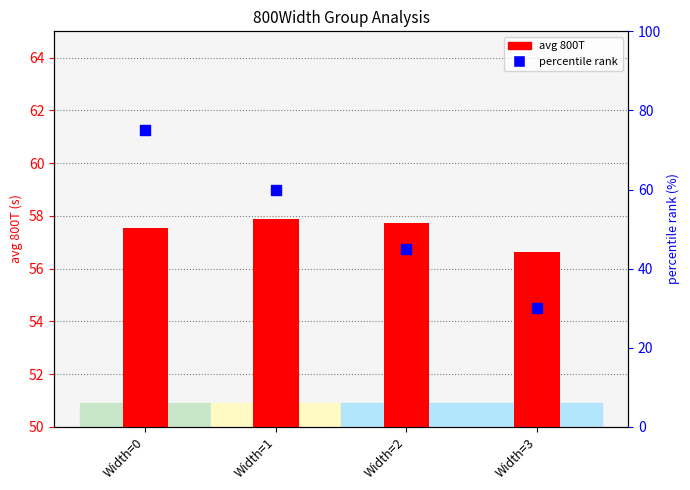

Which series has the largest total across all categories?

800T (avg)